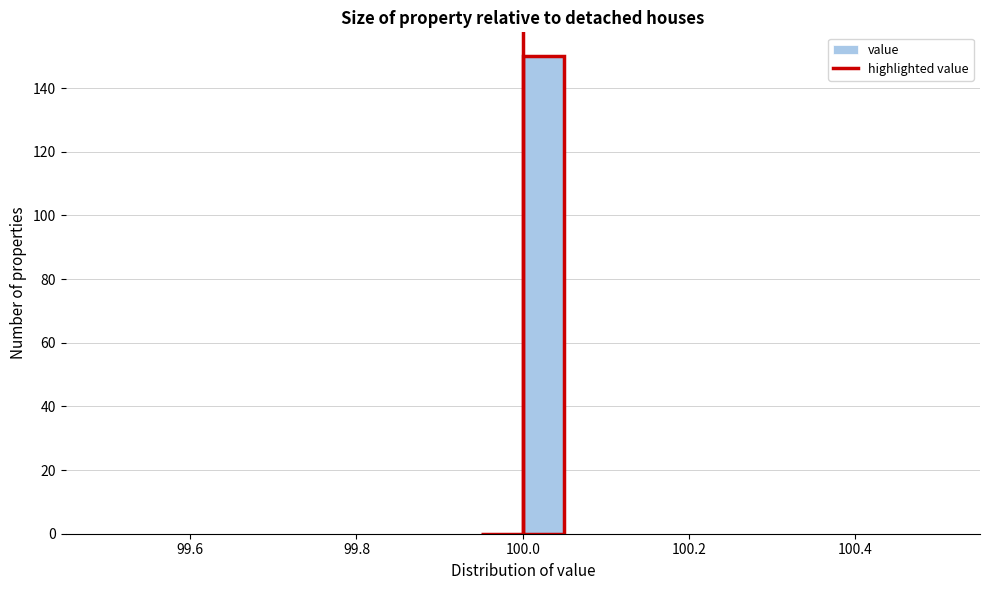

Read against the x-axis, roughly where is the centre of the tallest bar?

100.02